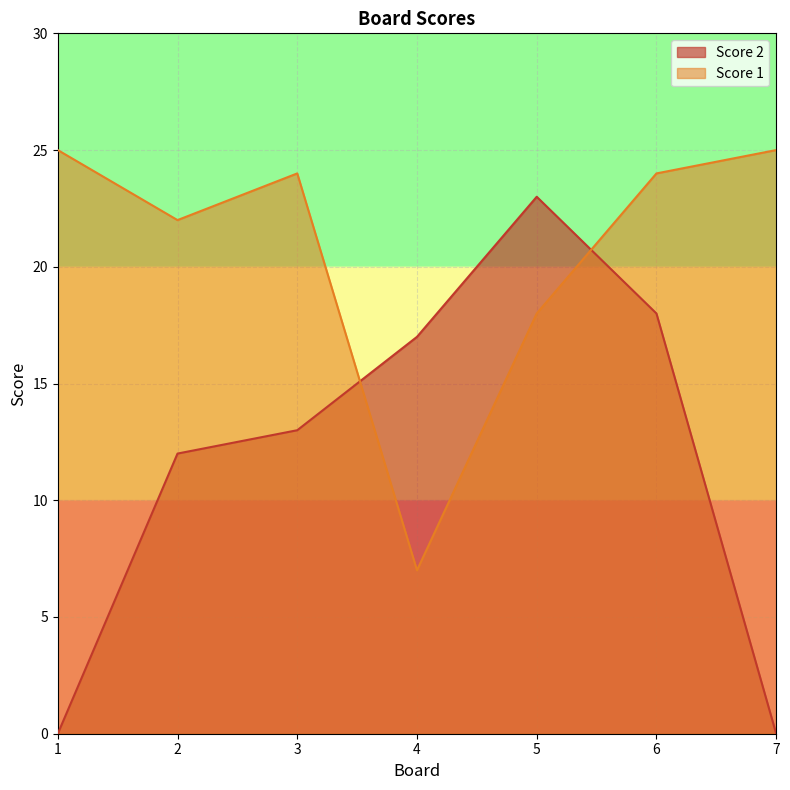

What is the average value of the Score 1 series?

21